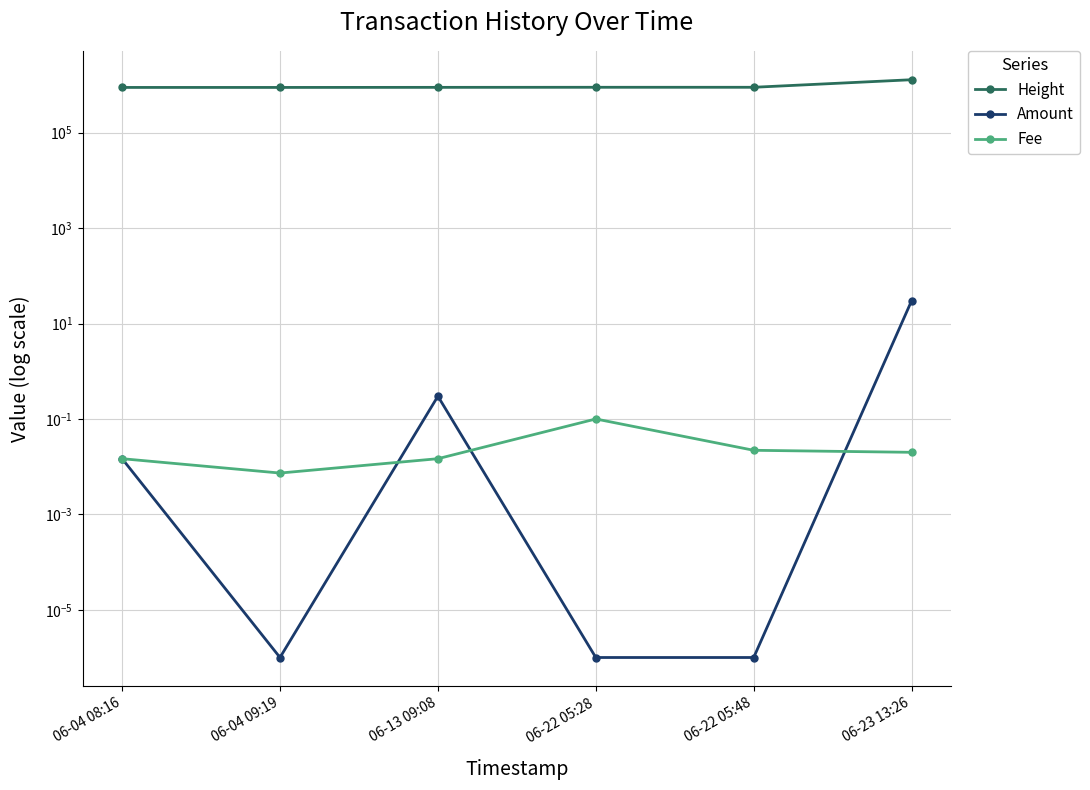

The value of Amount at 06-22 05:28 is 0.0. True or false?

True